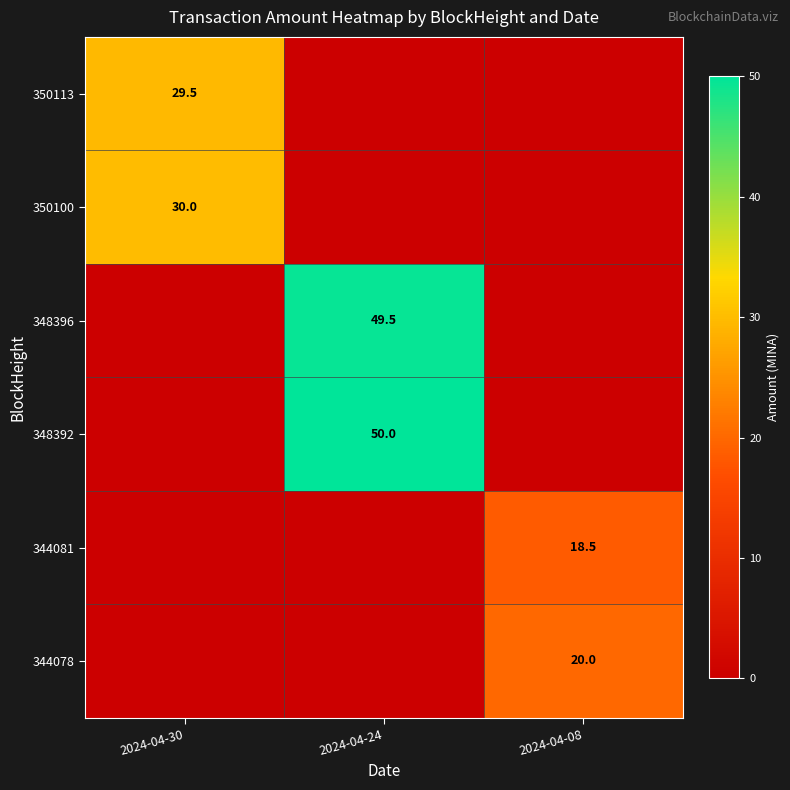

Is the value of 350100 at 2024-04-30 greater than the value of 344081 at 2024-04-08?

Yes